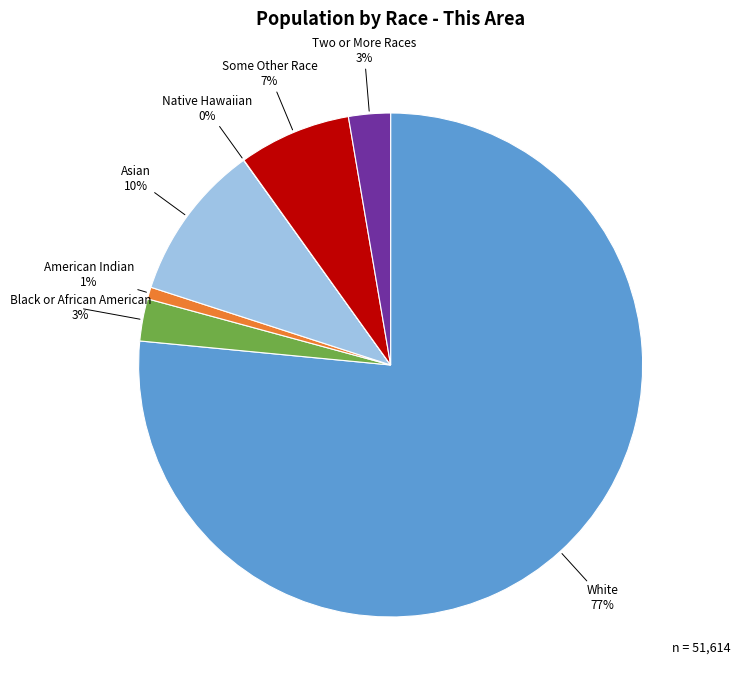

To the nearest percent, what is the average slice percentage?

14%